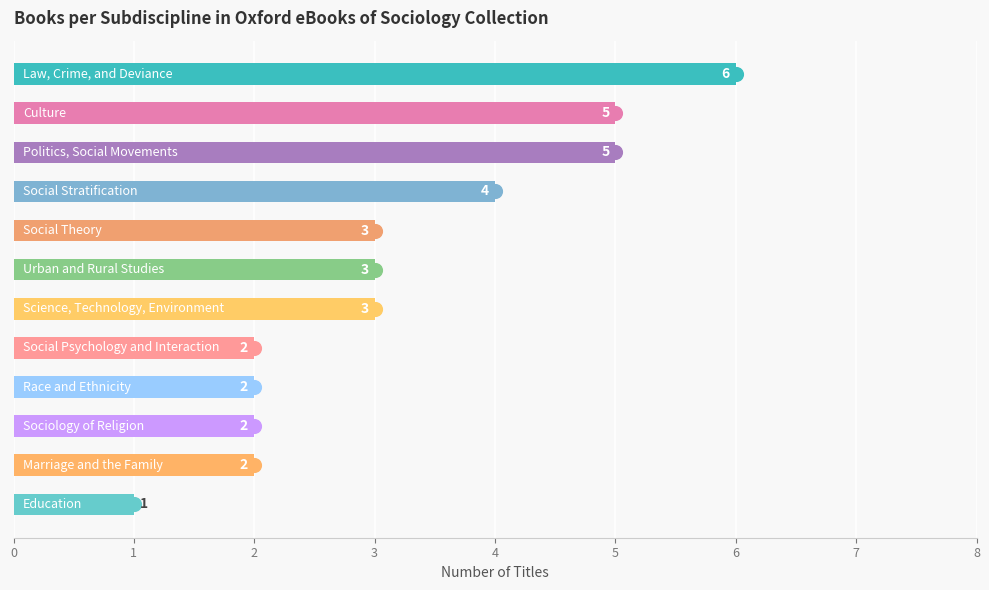

What is the difference between the maximum and second lowest values?

4